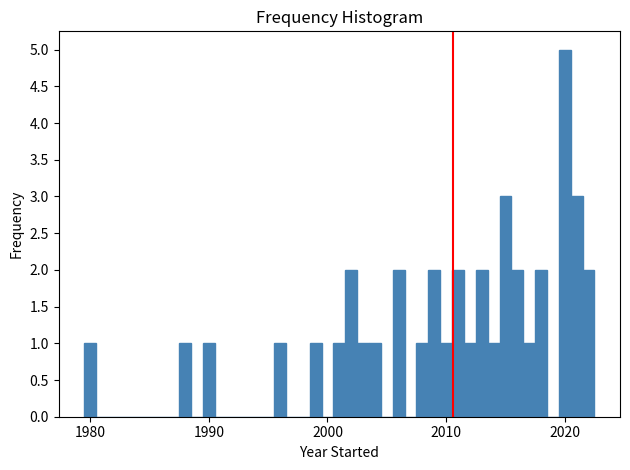

Read against the x-axis, roughly where is the centre of the tallest bar?

2020